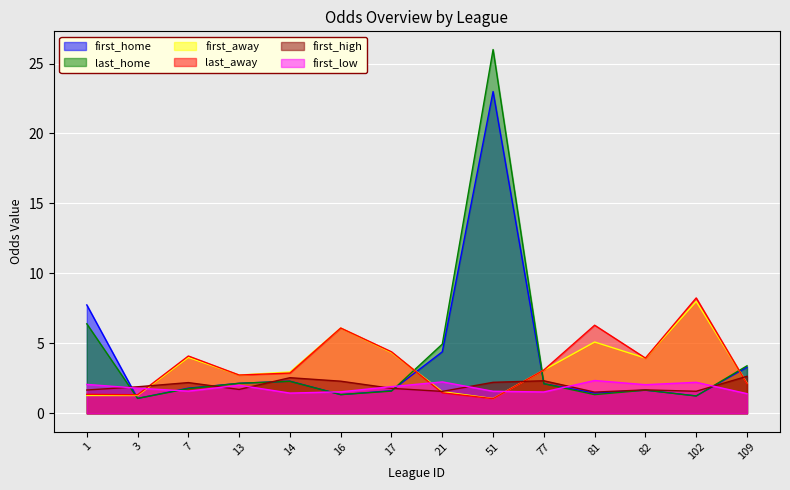

Reading left to right, what are all the values shown in this chart?

first_home: 7.8	1.1	1.8	2.1	2.3	1.3	1.6	4.4	23.0	2.1	1.4	1.7	1.2	3.3
last_home: 6.4	1.1	1.8	2.1	2.3	1.3	1.6	5.0	26.0	2.1	1.3	1.7	1.2	3.4
first_away: 1.3	1.3	4.0	2.7	3.0	6.1	4.3	1.6	1.1	3.1	5.1	4.0	8.0	2.2
last_away: 1.4	1.3	4.1	2.7	2.9	6.1	4.4	1.5	1.1	3.1	6.3	4.0	8.2	2.1
first_high: 1.7	1.9	2.2	1.7	2.5	2.3	1.8	1.6	2.2	2.3	1.5	1.7	1.6	2.6
first_low: 2.1	1.8	1.6	2.0	1.4	1.5	1.9	2.2	1.6	1.5	2.4	2.0	2.2	1.4